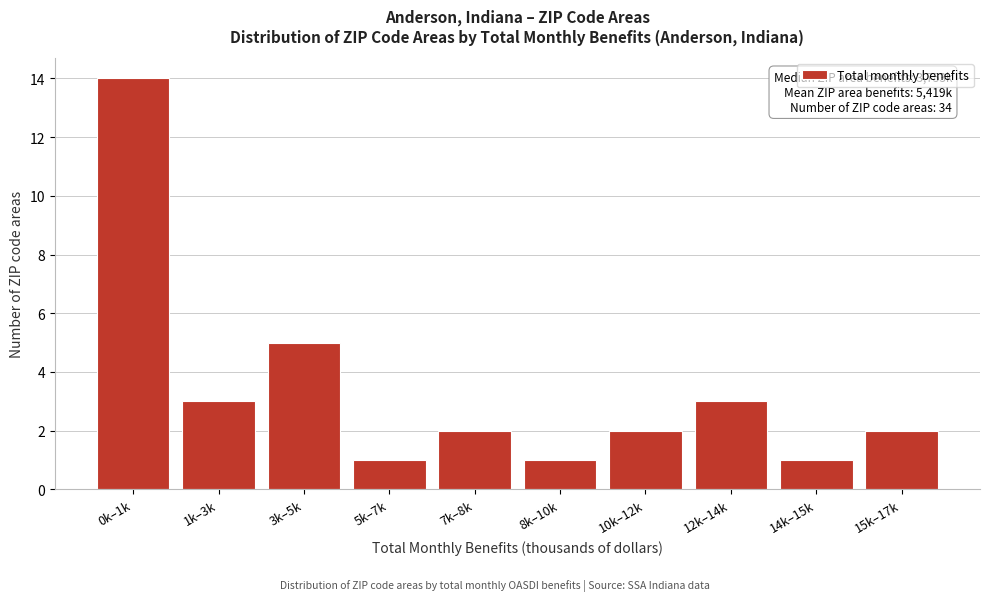

Reading left to right, what are all the values shown in this chart?

14	3	5	1	2	1	2	3	1	2